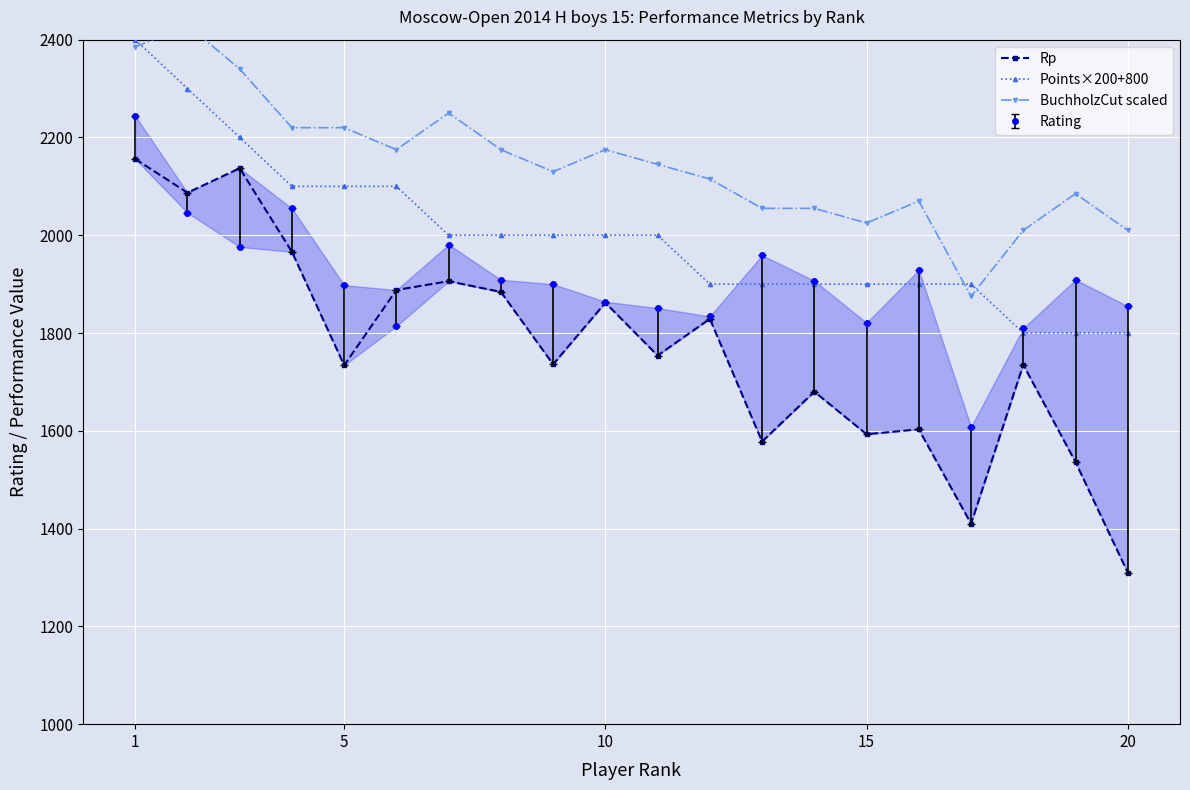

What is the maximum value for Points×200+800?

2400